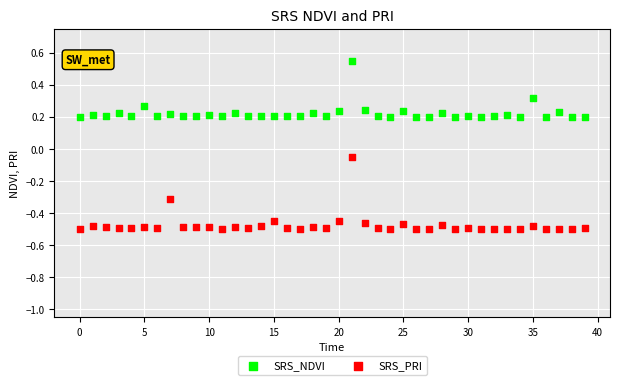

Which series reaches the minimum Y coordinate?

SRS_PRI